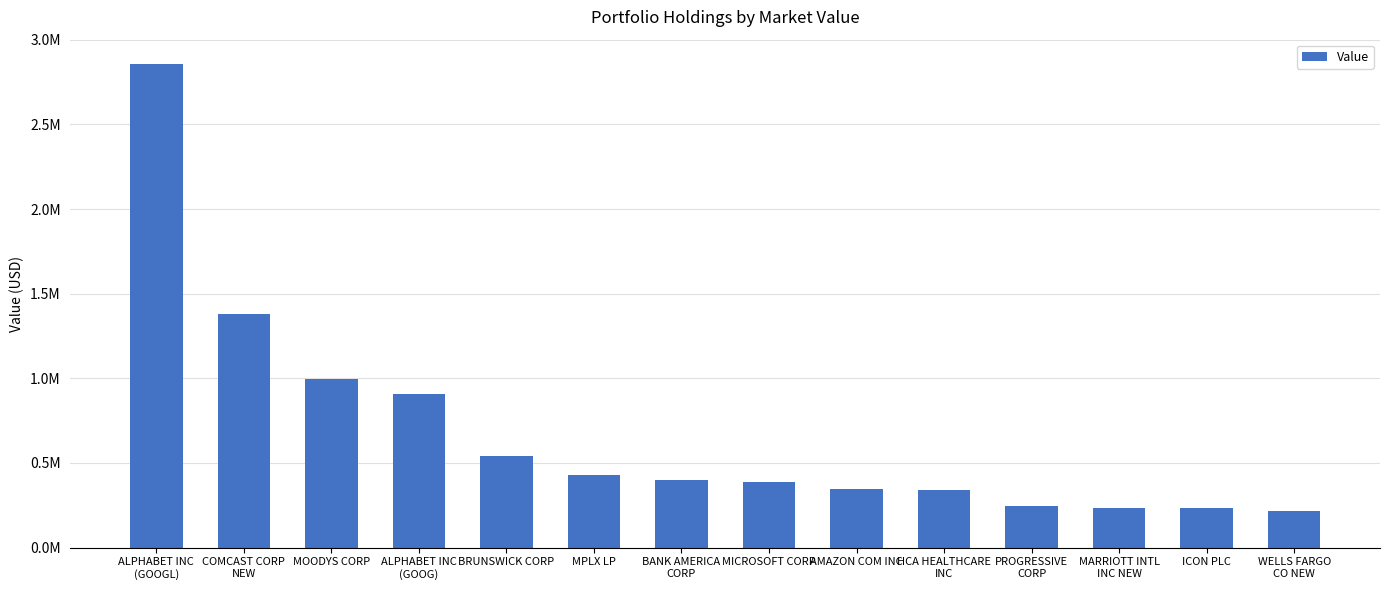

List the labels in order of value, largest first.

ALPHABET INC
(GOOGL), COMCAST CORP
NEW, MOODYS CORP, ALPHABET INC
(GOOG), BRUNSWICK CORP, MPLX LP, BANK AMERICA
CORP, MICROSOFT CORP, AMAZON COM INC, HCA HEALTHCARE
INC, PROGRESSIVE
CORP, MARRIOTT INTL
INC NEW, ICON PLC, WELLS FARGO
CO NEW